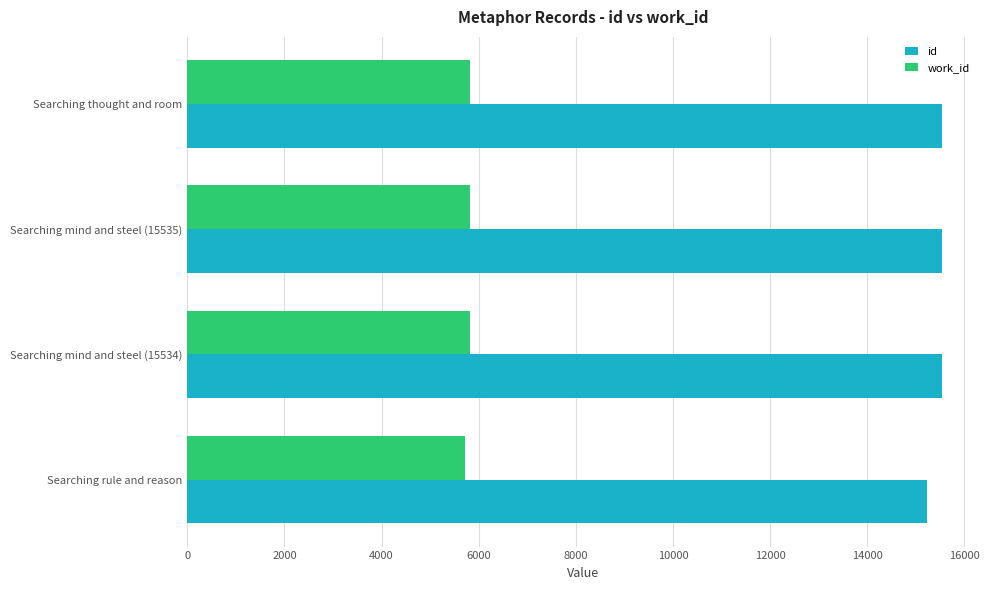

List the series in order of their overall mean, highest first.

id, work_id